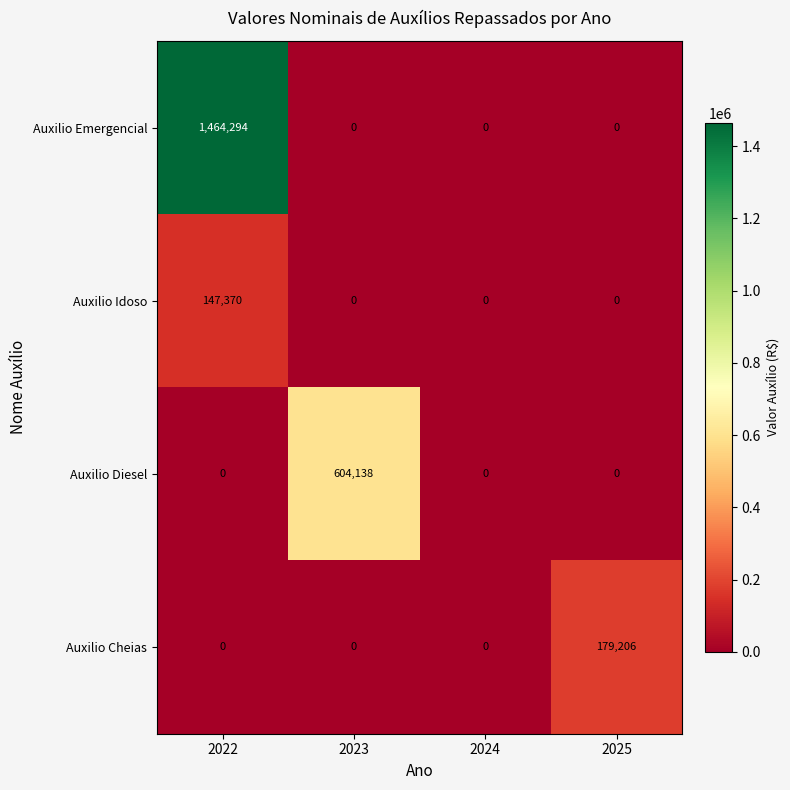

How many distinct data groups are displayed?

4